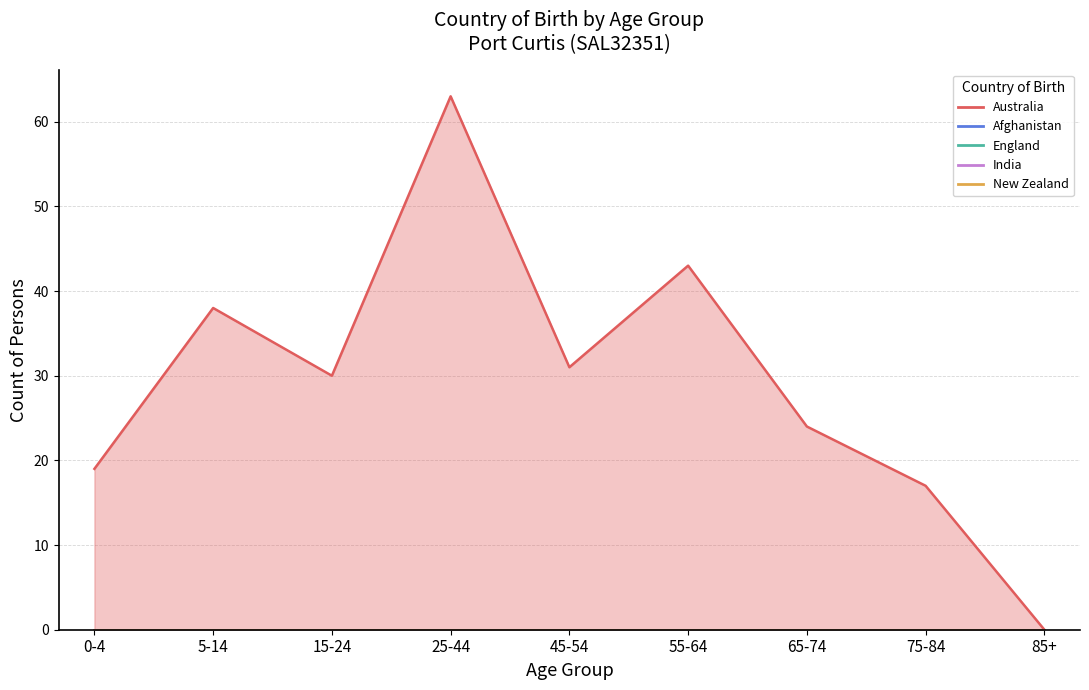

How many data points does each series have?

9